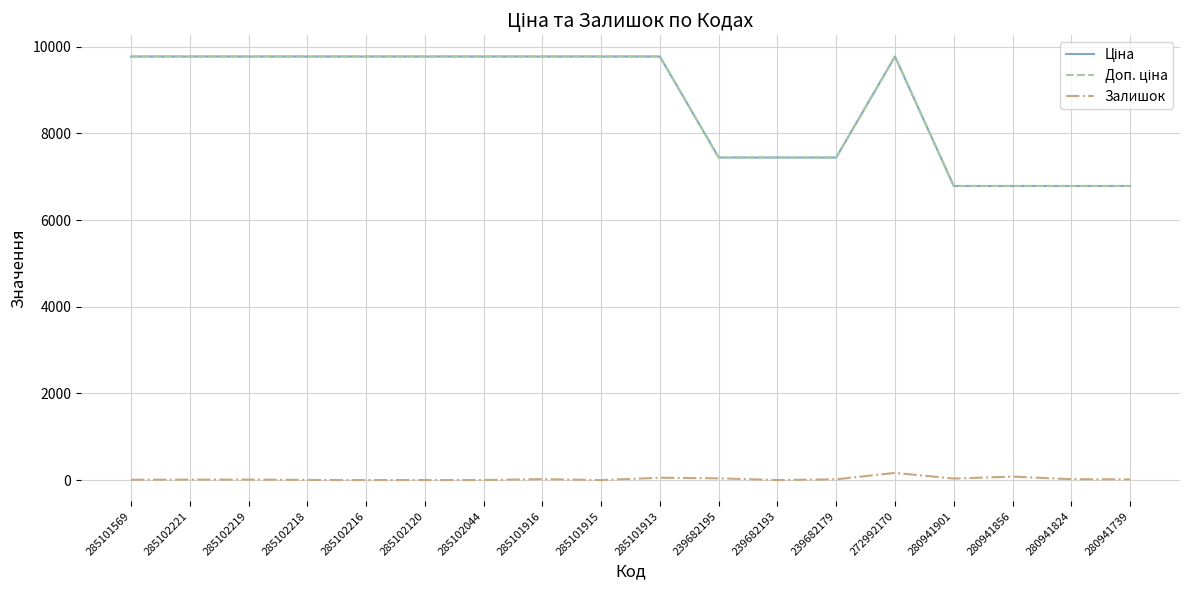

What is the sum of the Залишок values at 285102219 and 280941824?

31.0